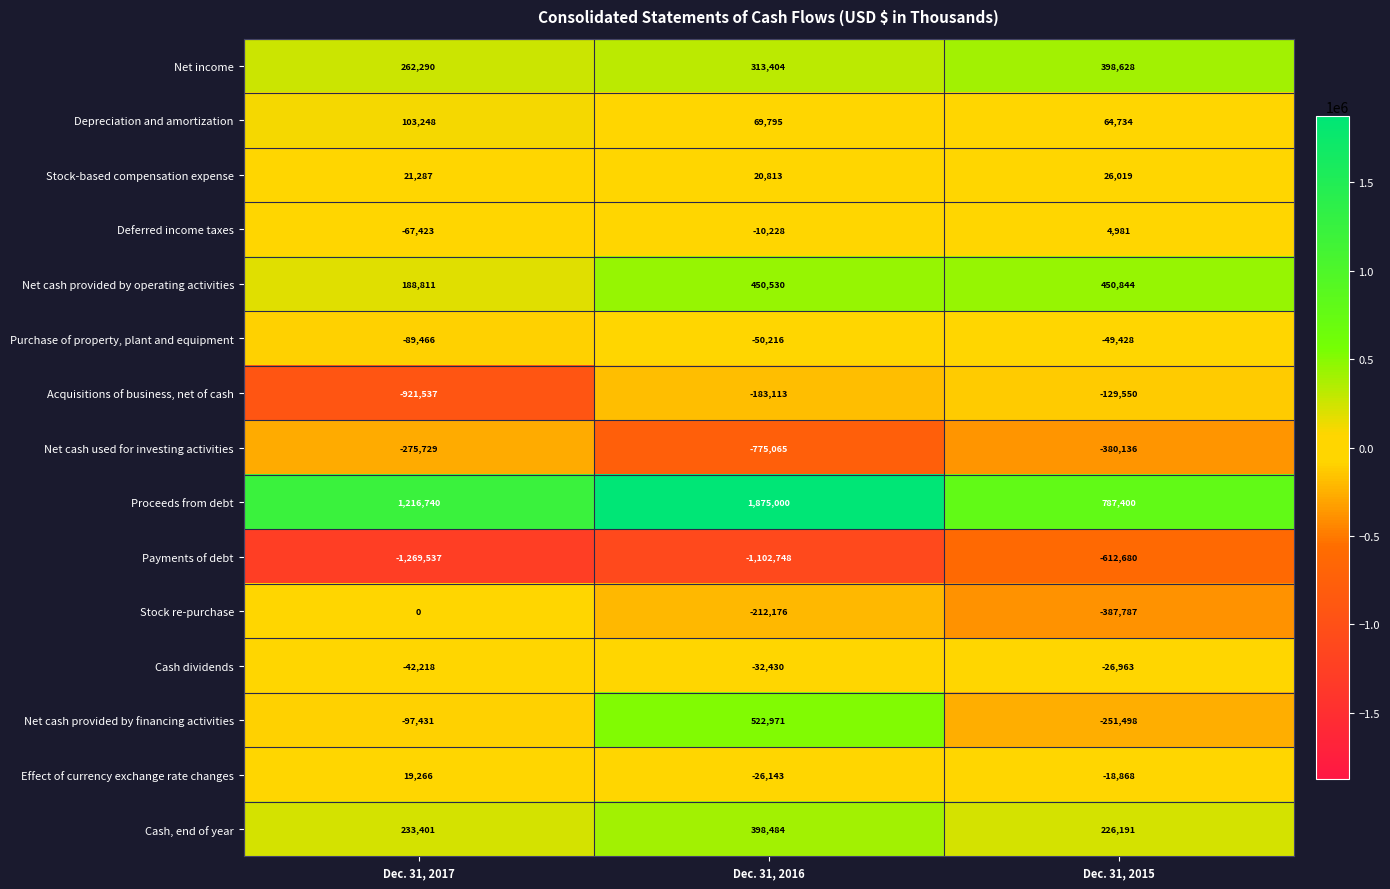

What is the average value of the Proceeds from debt series?

1293047